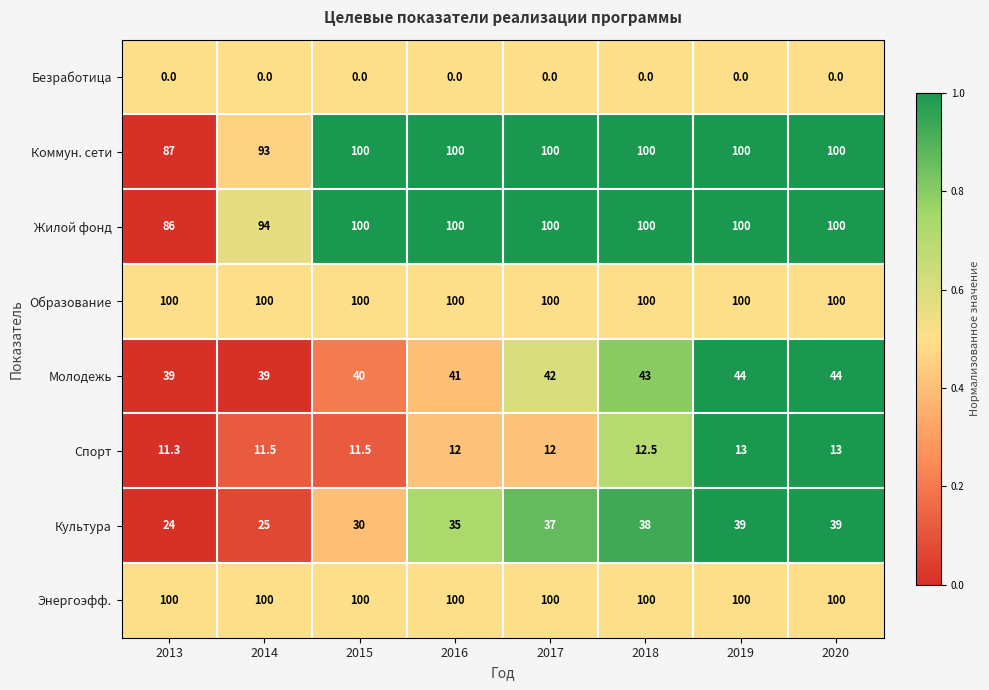

How many series are shown in this chart?

8